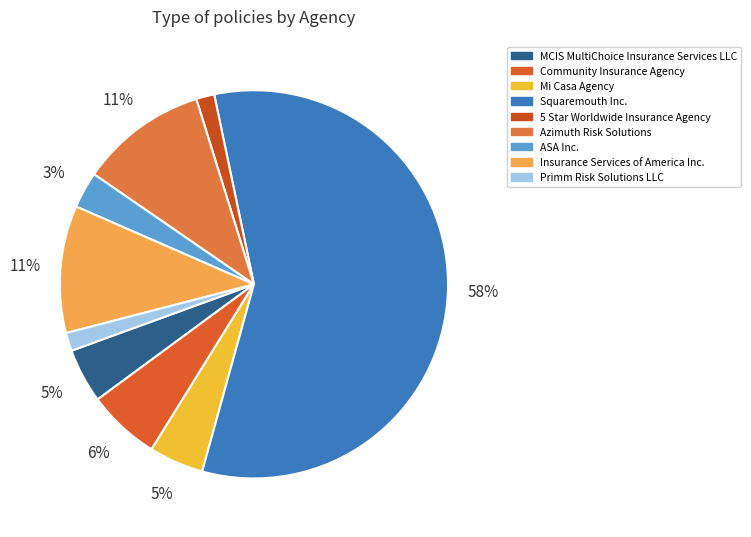

To the nearest percent, what portion does Squaremouth Inc. represent?

58%